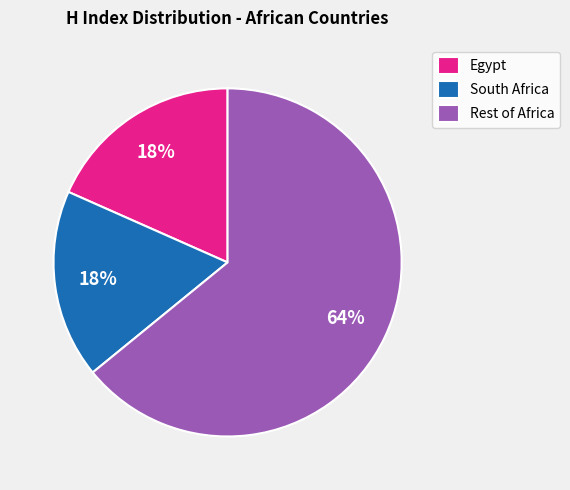

Approximately how many times larger is the value at Egypt compared to South Africa?

1.0